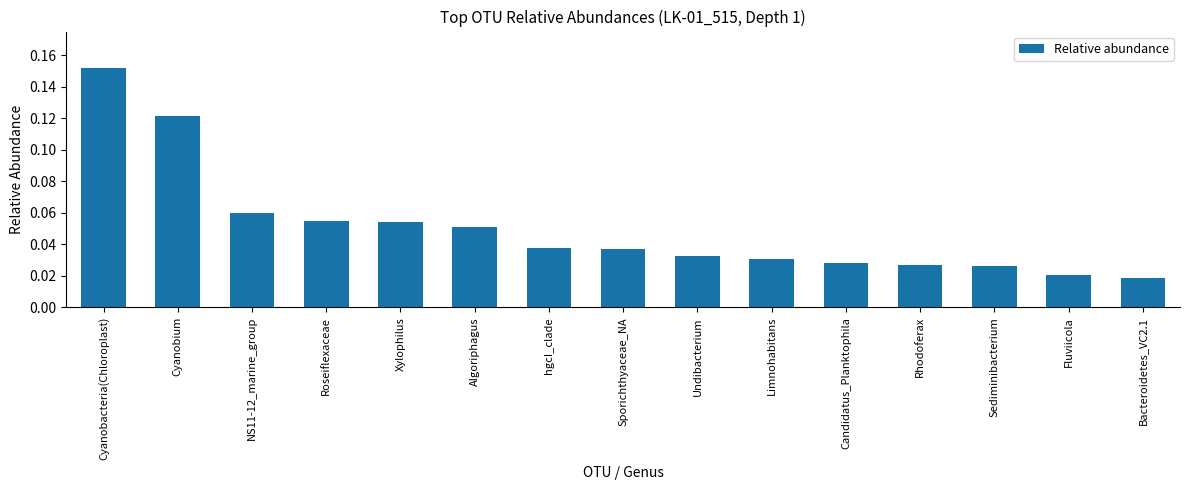

Which label corresponds to the largest value in the chart?

Cyanobacteria(Chloroplast)